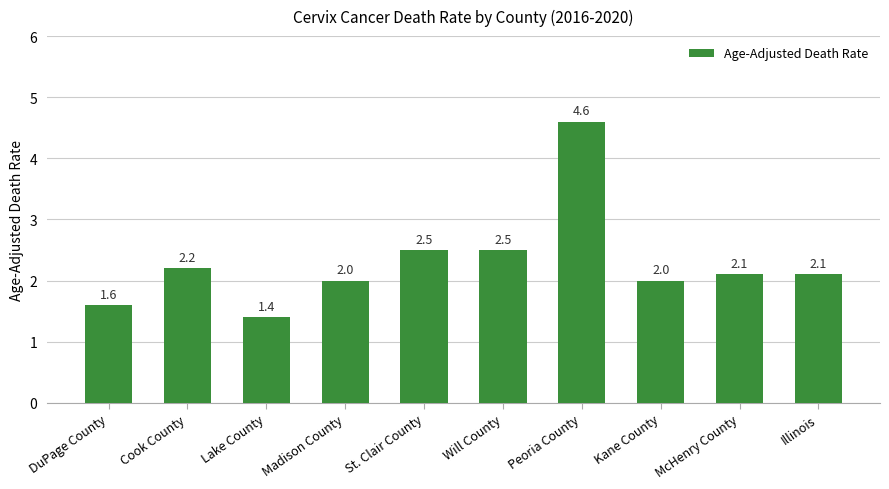

What is the ratio of the value at Cook County to the value at Kane County?

1.1